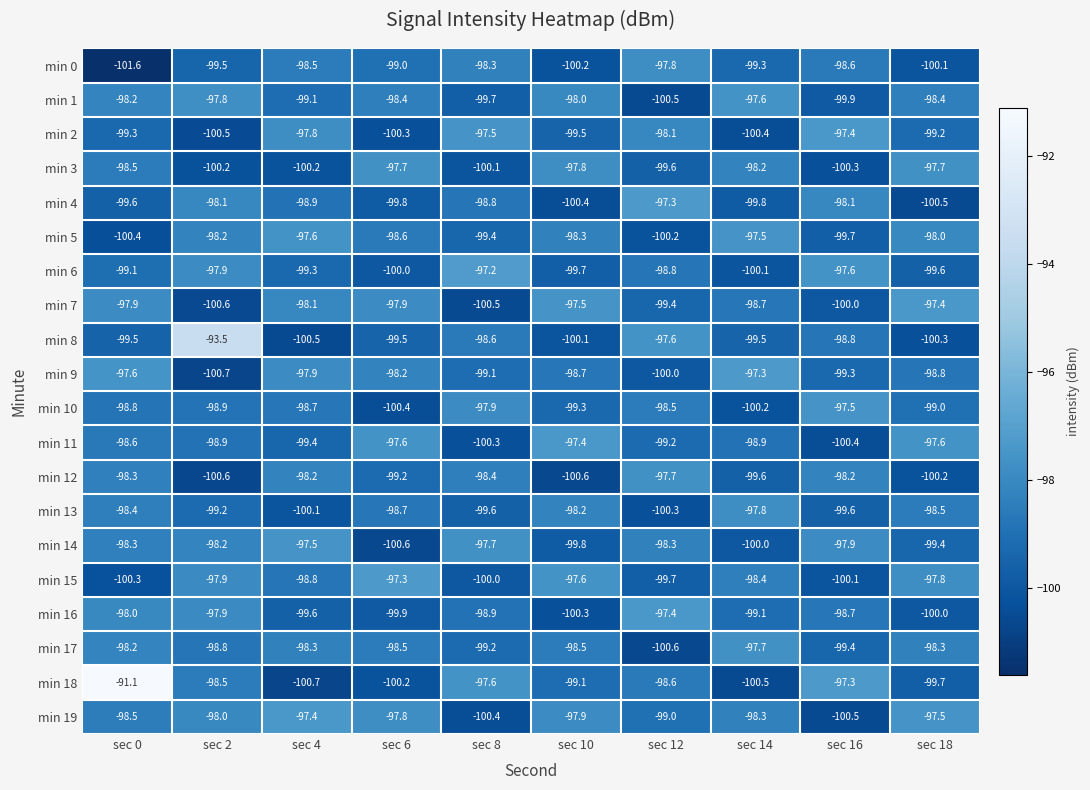

Between sec 4 and sec 18, which series saw the biggest shift?

min 3